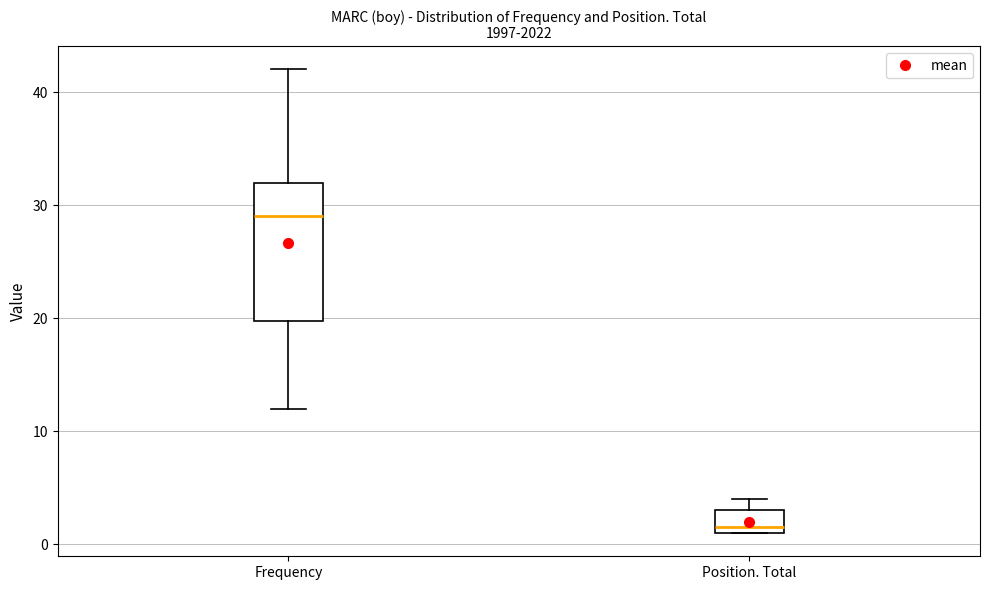

Reading left to right, transcribe this box plot: for each box, give where its median line is, the range the box spans, and where its two whiskers end, as read against the y-axis. The values are not printed on the chart, so give them approximately, as read against the axis.

Frequency: median 29, box 20 to 32, whiskers 12 to 42
Position. Total: median 2, box 1 to 3, whiskers 1 to 4